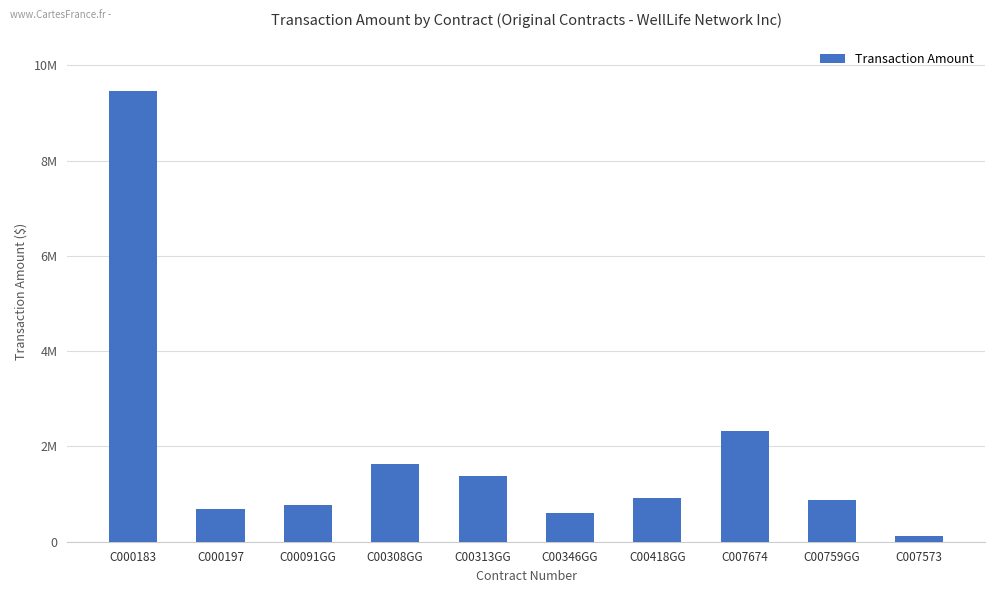

What is the label of the 3rd bar from the left?

C00091GG